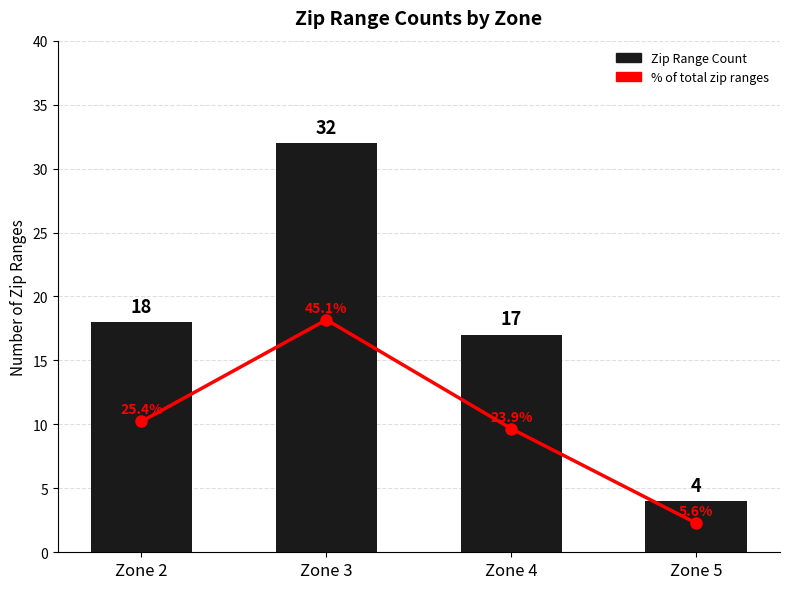

What is the difference between the second highest and minimum values in the Zip Range Count series?

14.0